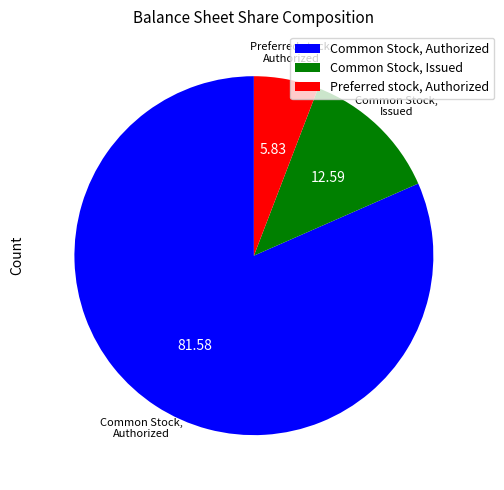

Is Common Stock, Authorized the majority of the pie?

Yes